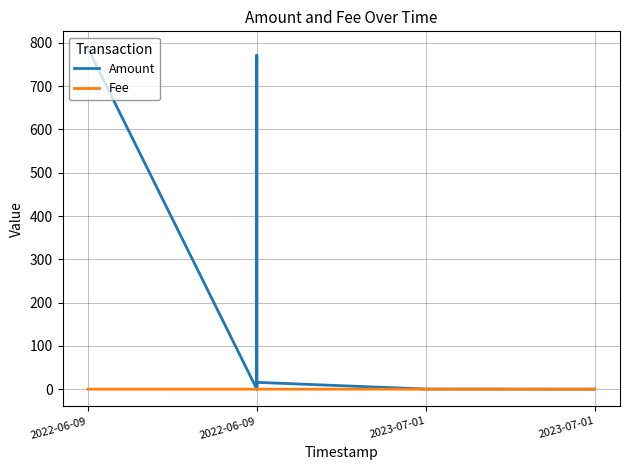

True or false: Fee and Amount cross at least once.

False